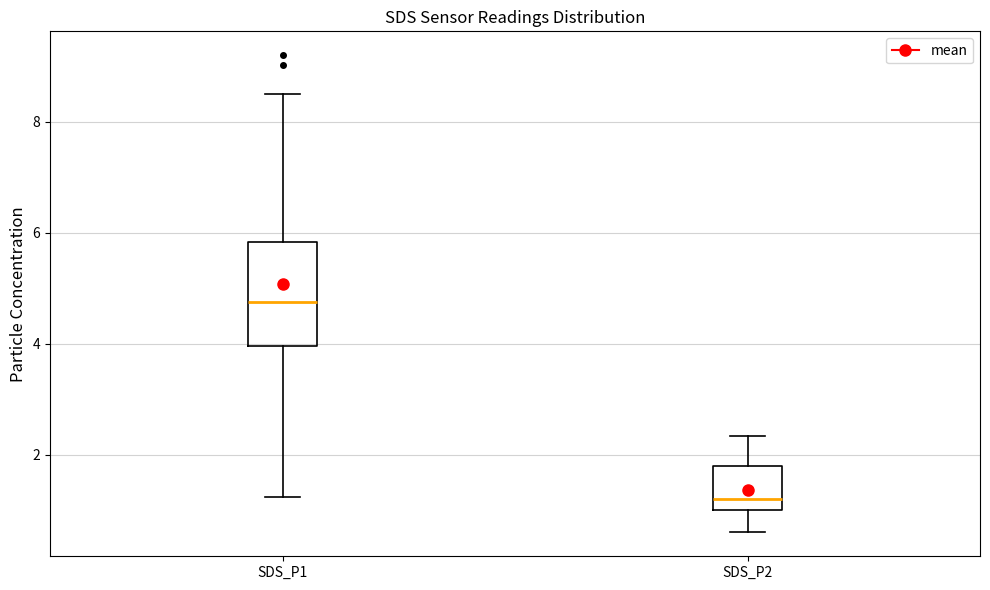

Reading left to right, read every box against the y-axis: the position of its median line, the range the box covers, and the ends of its whiskers. The values are not printed on the chart, so give them approximately, as read against the axis.

SDS_P1: median 4.8, box 4.0 to 5.8, whiskers 1.2 to 8.6
SDS_P2: median 1.2, box 1.0 to 1.8, whiskers 0.6 to 2.4